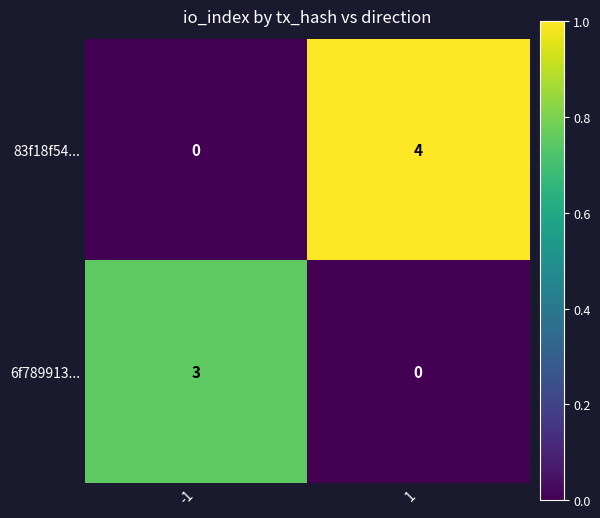

Count the number of data series in this chart.

2